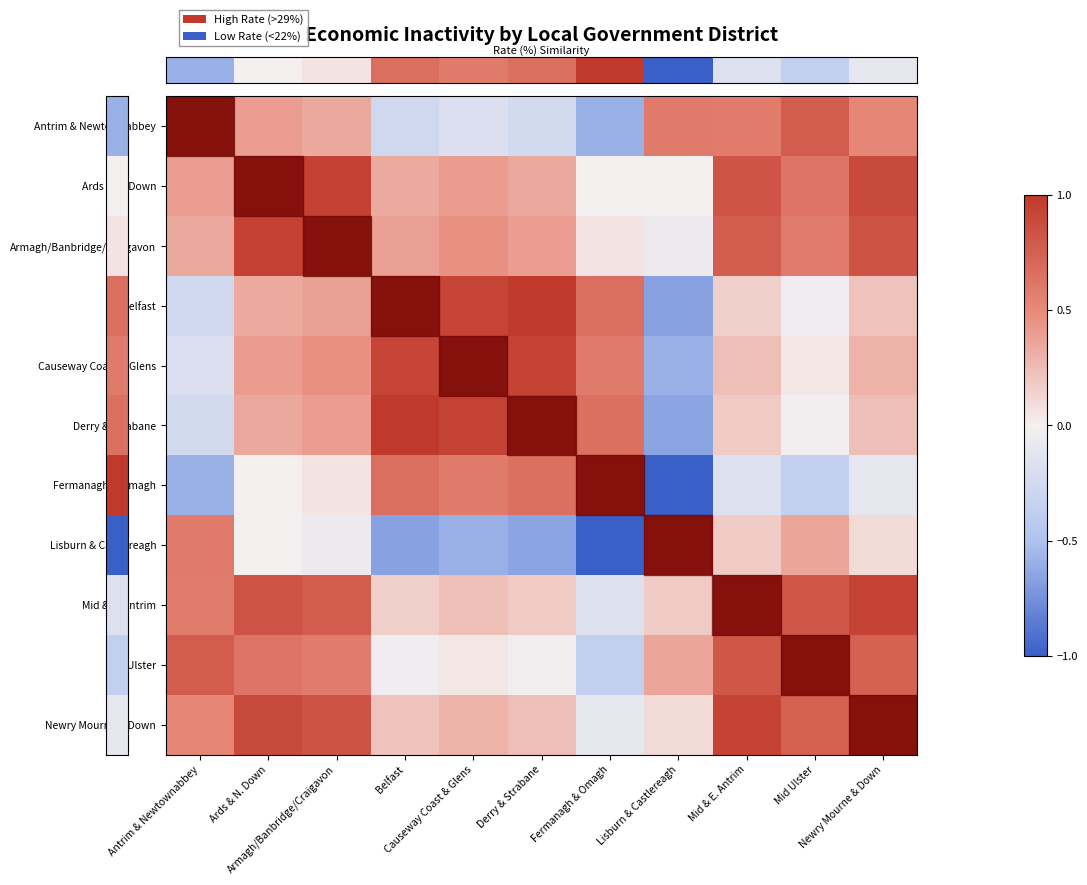

At how many categories does at least one series exceed 0?

11